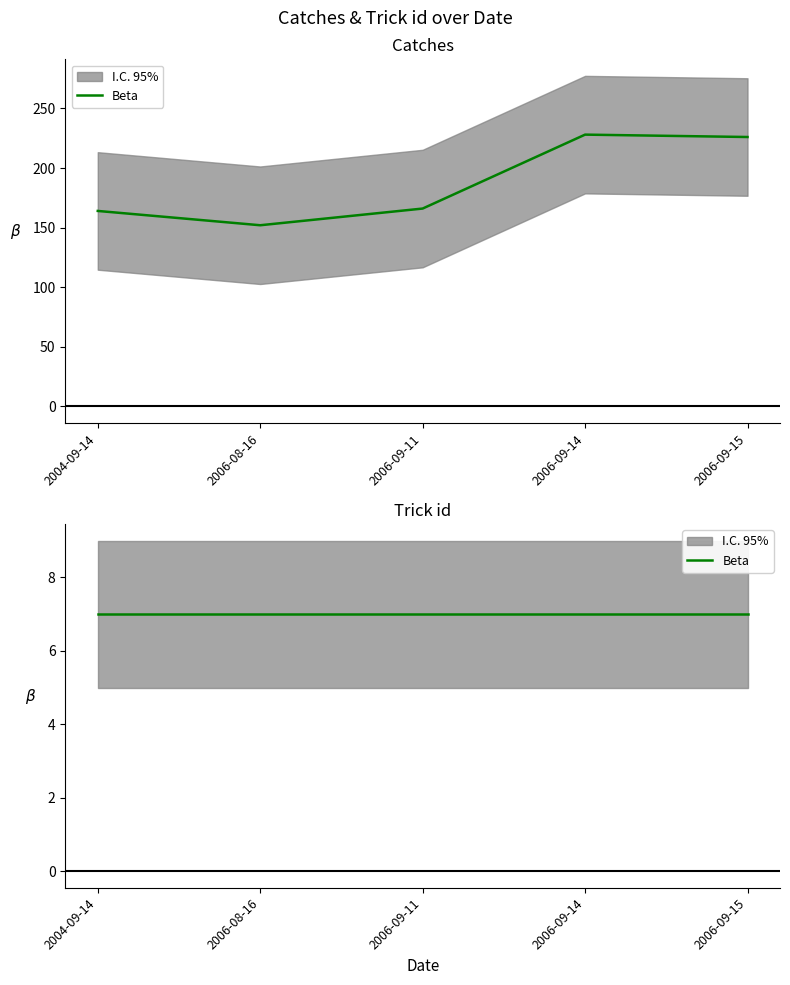

Is it true that the value at 2006-08-16 is 205?

False